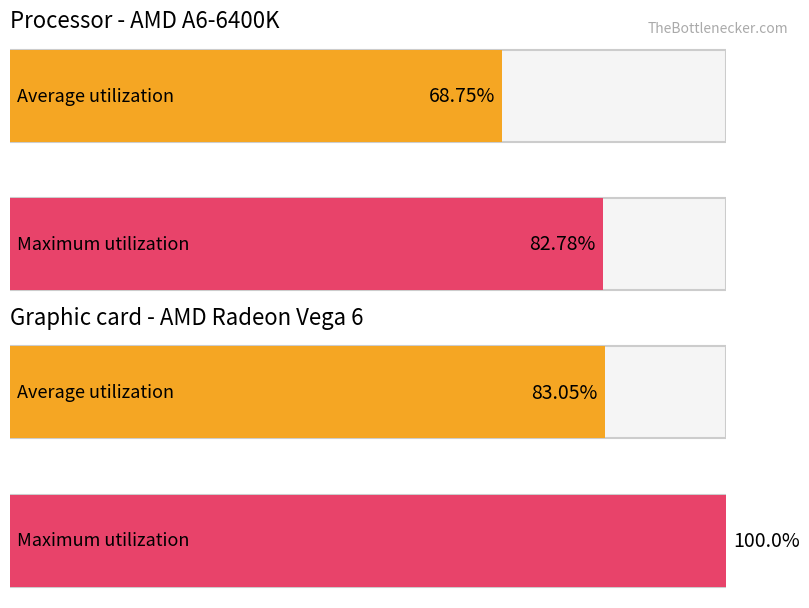

What are all the series names shown in the legend?

Average utilization, Maximum utilization